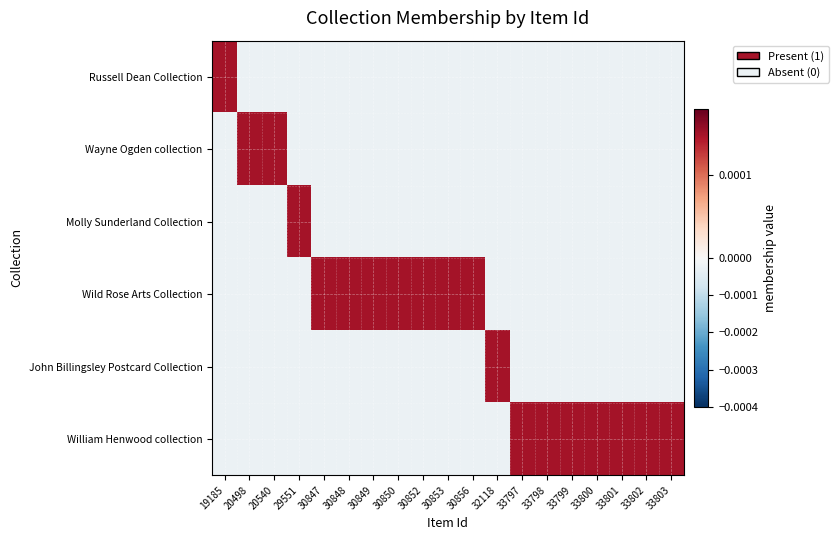

Which label corresponds to the smallest value in the chart?

20498